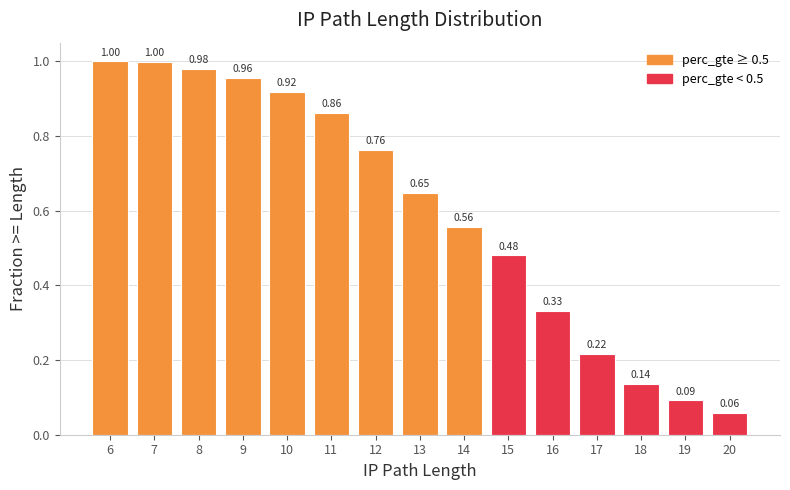

What is the sum of the values at 13 and 7?

1.6